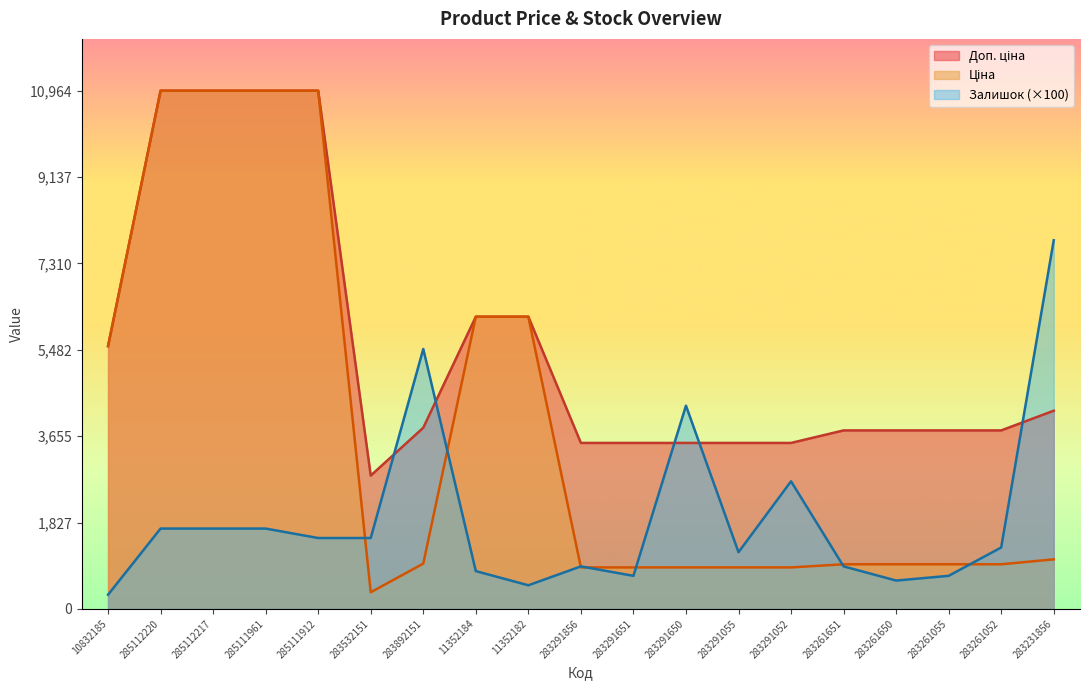

Does the chart display data point markers on the line(s)?

No